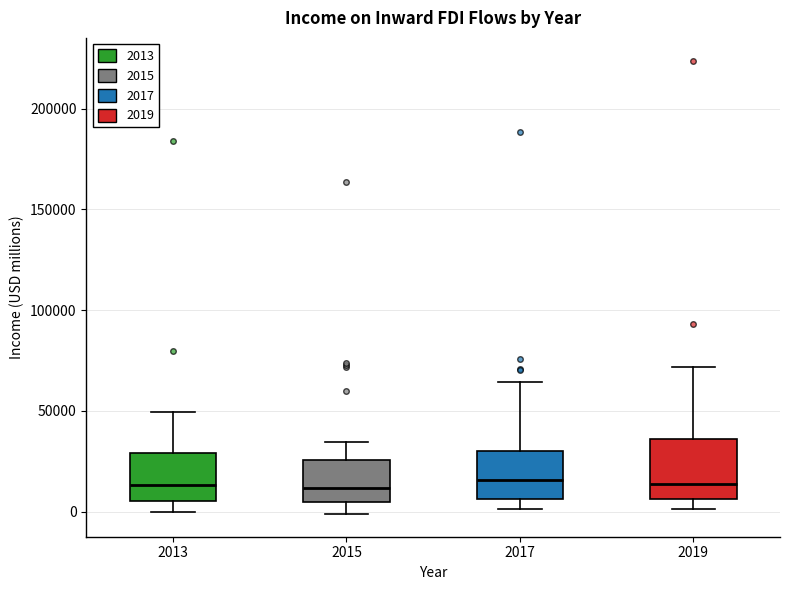

Which box is the tallest, from its lower edge to its upper edge?

2019